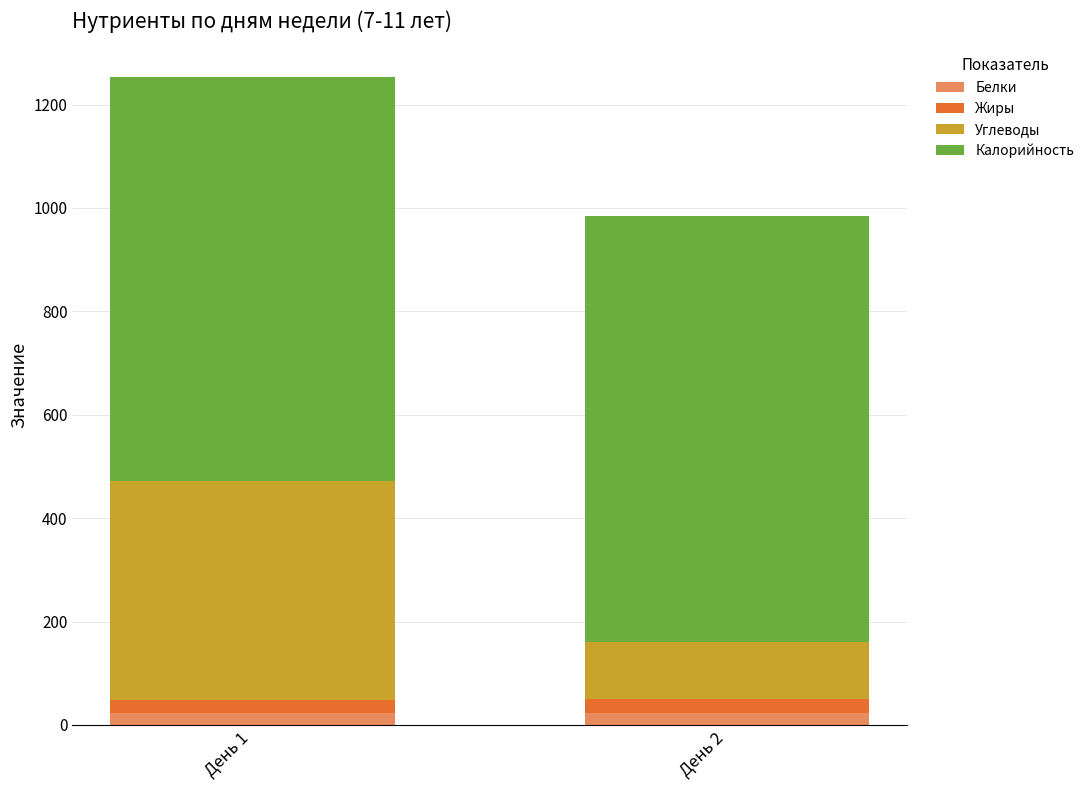

What are all the series names shown in the legend?

Белки, Жиры, Углеводы, Калорийность